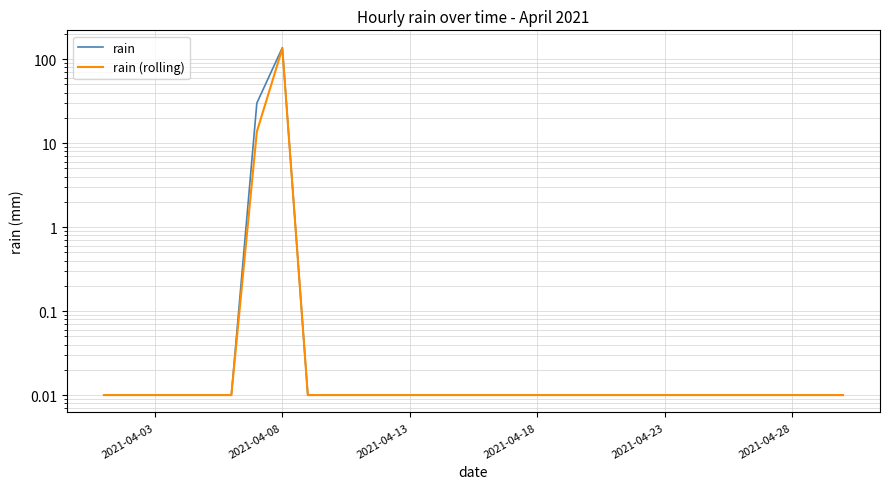

At which category does rain (rolling) reach its first local peak?

2021-04-08